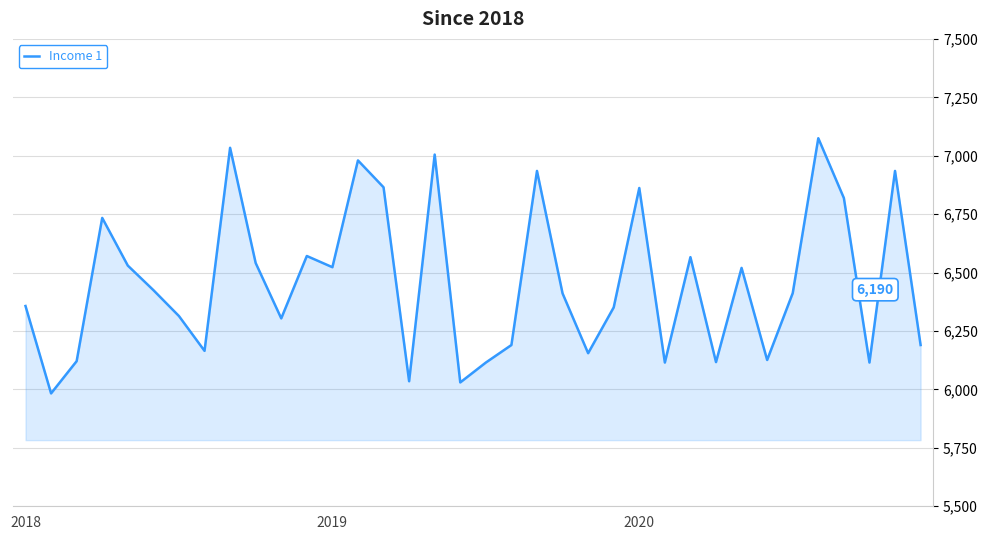

What is the maximum value shown in the chart?

7075